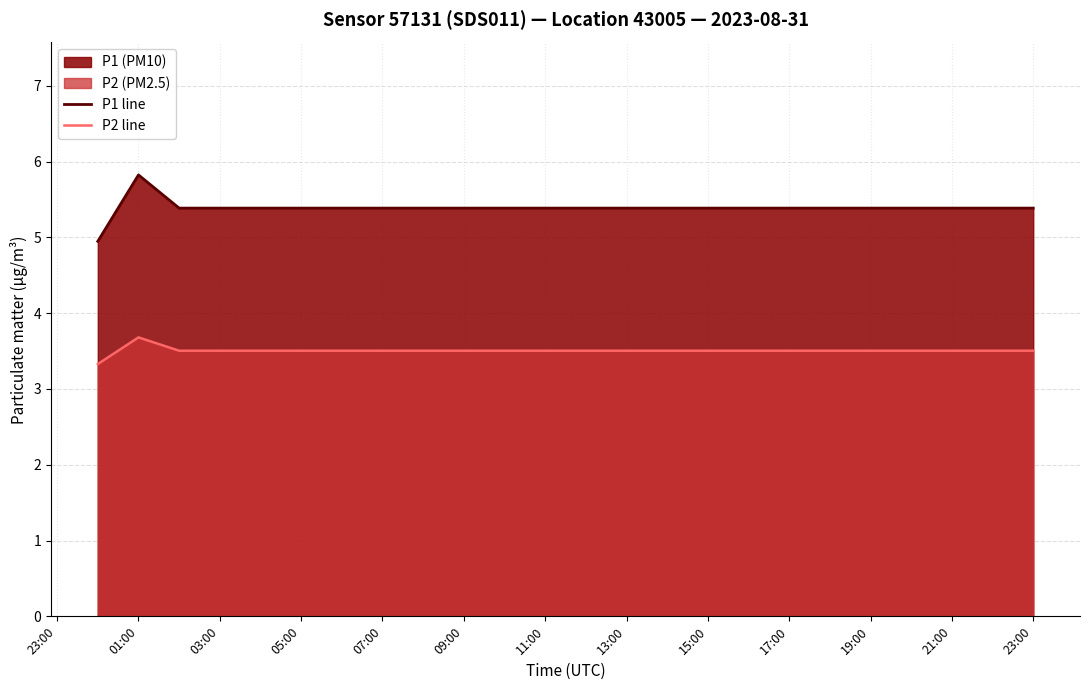

At how many categories does at least one series exceed 3?

24